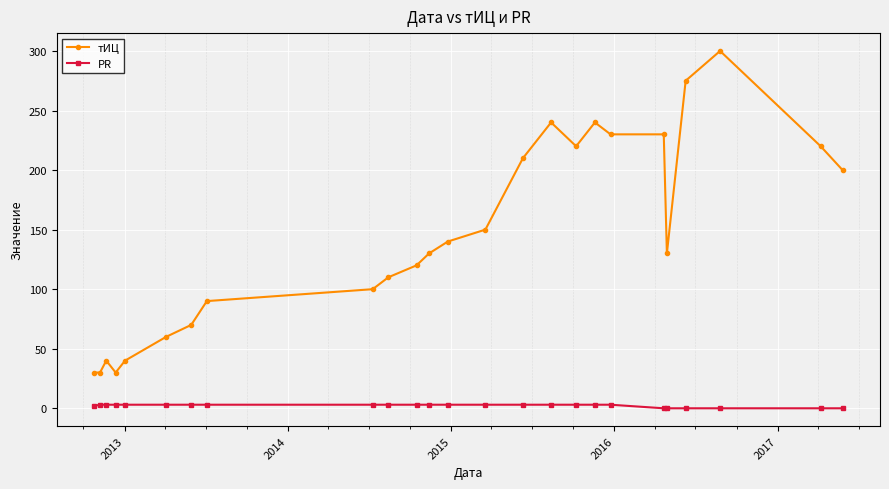

True or false: тИЦ has more than 1 interior local peaks.

True